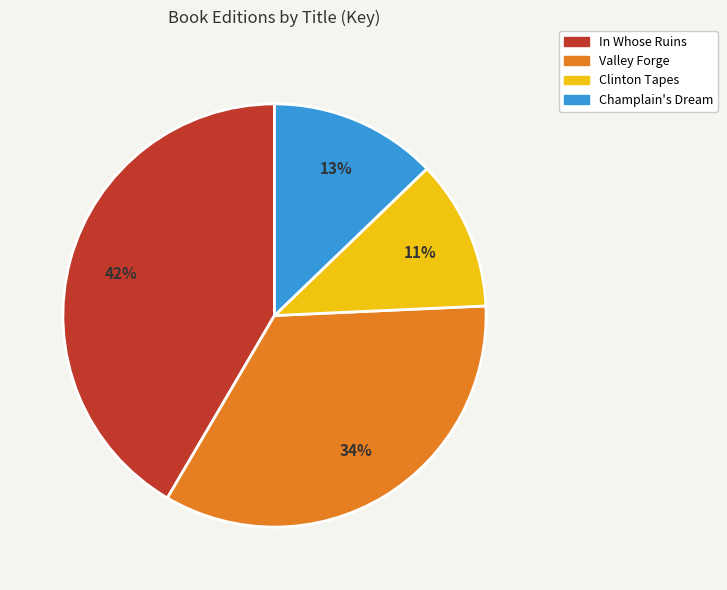

Is there any slice that represents more than half of the pie?

No